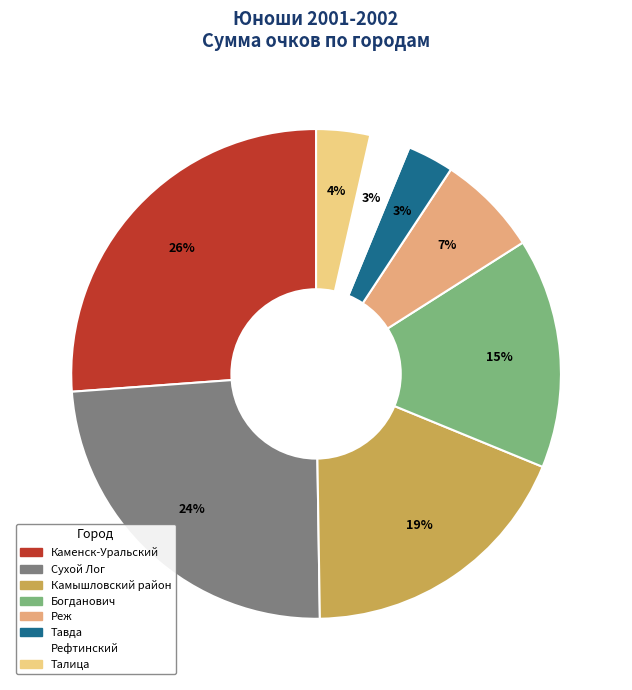

Is it true that Рефтинский is 3% of the pie?

True